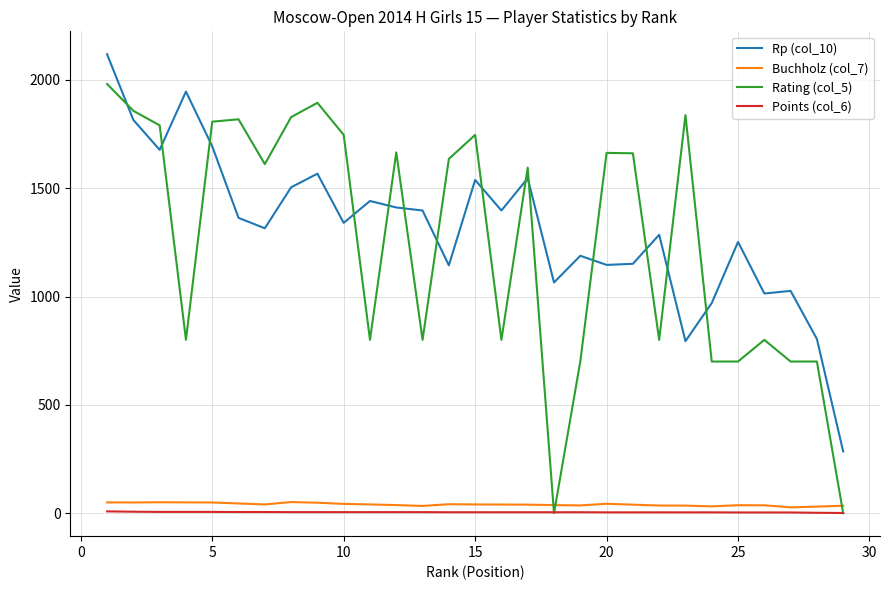

What is the greatest value displayed?

2118.0